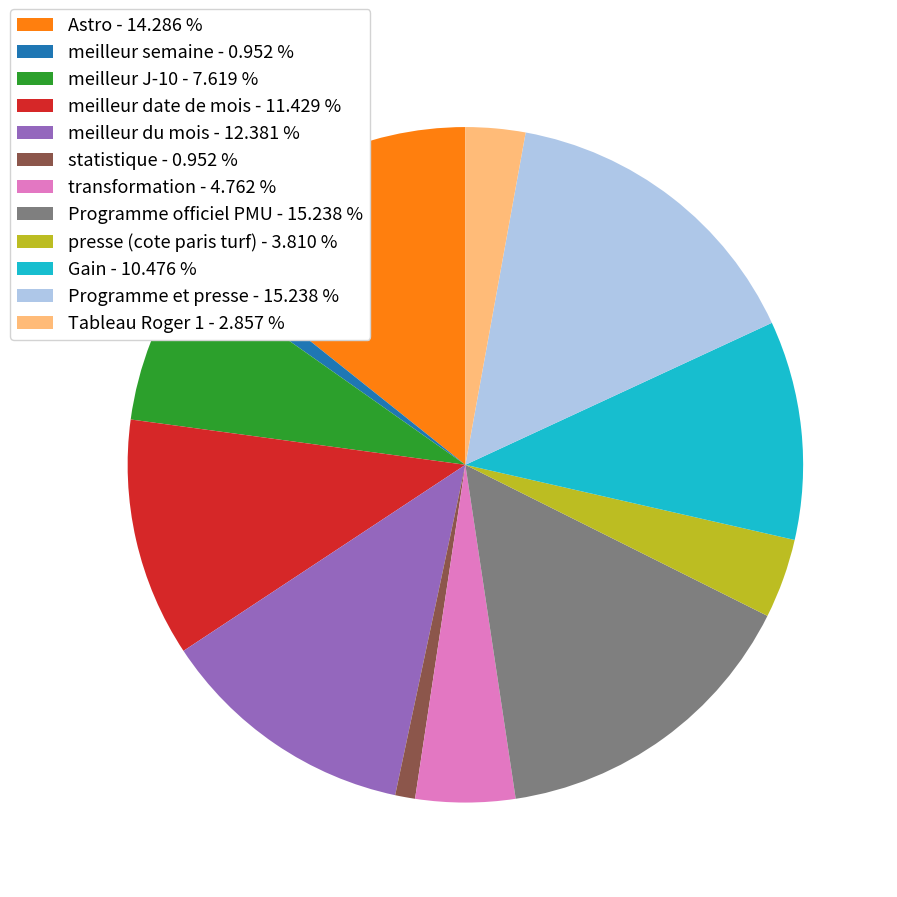

Which has a higher value, Tableau Roger 1 or meilleur J-10?

meilleur J-10